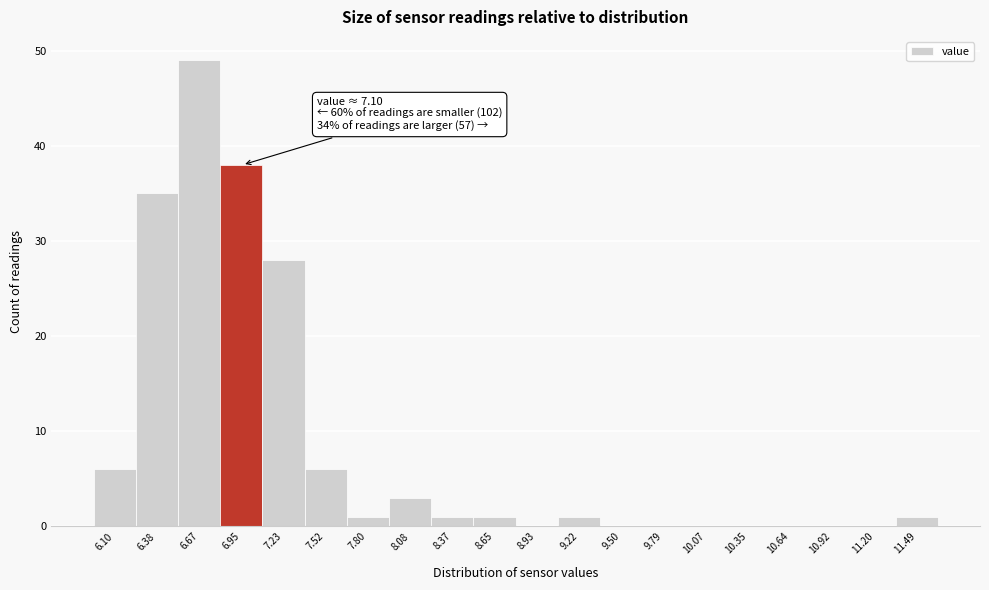

Reading left to right, extract all data points from this chart.

6.10=6	6.38=35	6.67=49	6.95=38	7.23=28	7.52=6	7.80=1	8.08=3	8.37=1	8.65=1	8.93=0	9.22=1	9.50=0	9.79=0	10.07=0	10.35=0	10.64=0	10.92=0	11.20=0	11.49=1